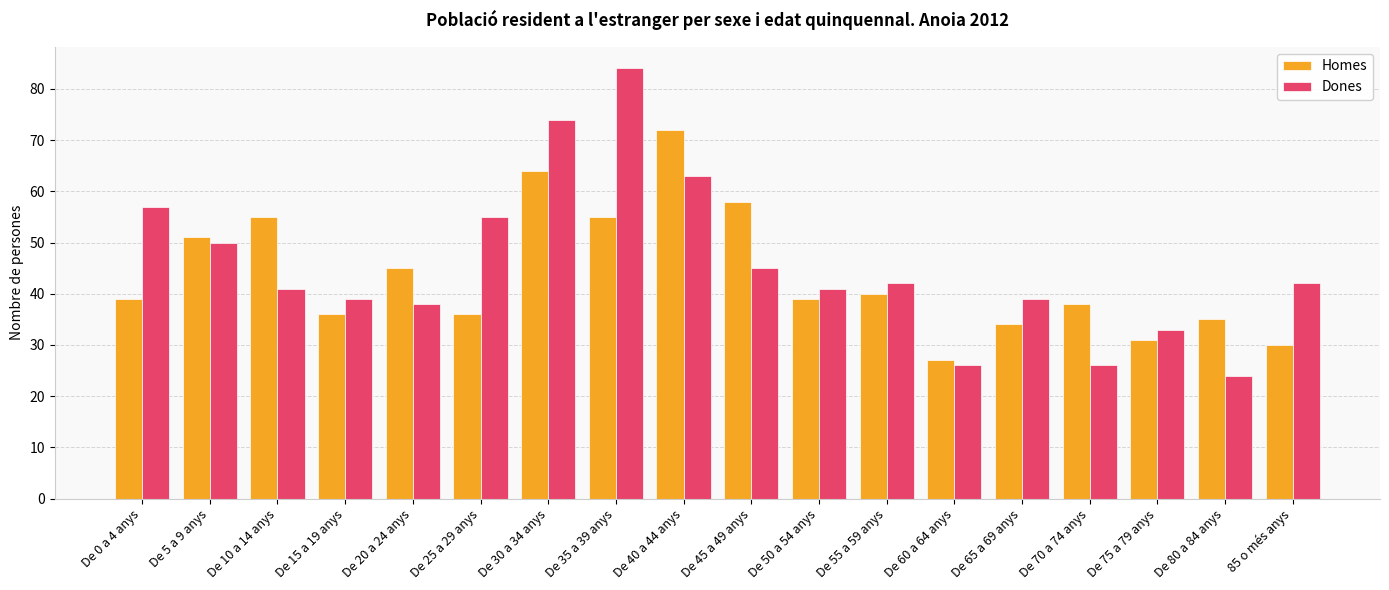

Is the value of Dones at De 75 a 79 anys greater than the value of Homes at De 10 a 14 anys?

No